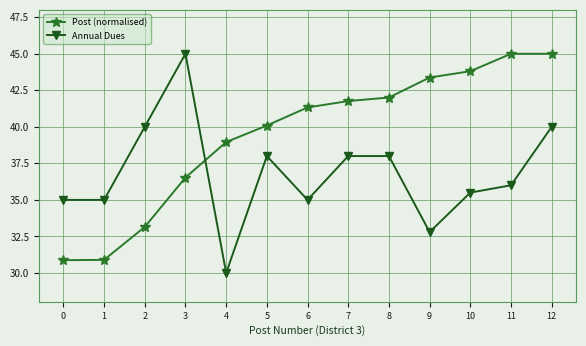

The Annual Dues series shows 63.5 at 10. True or false?

False